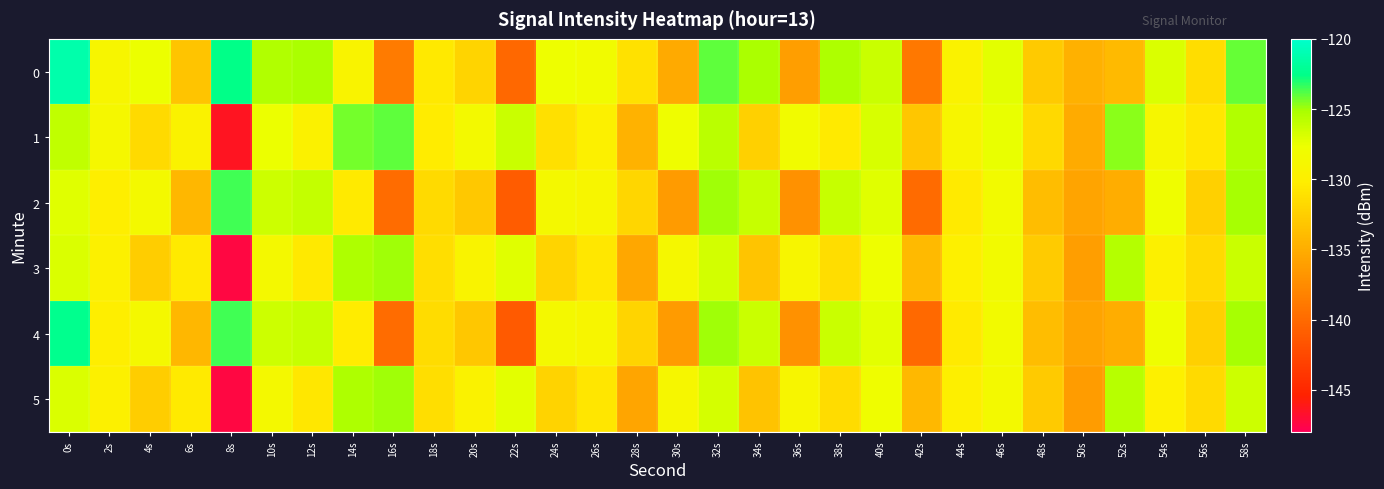

Reading left to right, transcribe all the data shown in this chart.

0: 0s=-121.3	2s=-129.1	4s=-127.6	6s=-133.3	8s=-122.6	10s=-125.4	12s=-125.2	14s=-129.4	16s=-138.8	18s=-130.6	20s=-132.0	22s=-140.1	24s=-127.7	26s=-128.1	28s=-131.1	30s=-135.3	32s=-124.0	34s=-125.2	36s=-136.2	38s=-125.3	40s=-126.2	42s=-139.0	44s=-129.5	46s=-127.3	48s=-132.8	50s=-134.7	52s=-134.1	54s=-126.9	56s=-131.4	58s=-124.1
1: 0s=-126.0	2s=-128.8	4s=-131.6	6s=-129.5	8s=-146.4	10s=-127.6	12s=-129.7	14s=-124.3	16s=-124.0	18s=-130.3	20s=-128.5	22s=-126.3	24s=-131.2	26s=-129.8	28s=-134.6	30s=-127.9	32s=-125.7	34s=-132.4	36s=-128.1	38s=-130.5	40s=-126.8	42s=-133.2	44s=-129.0	46s=-127.5	48s=-131.8	50s=-135.2	52s=-124.6	54s=-128.9	56s=-130.7	58s=-125.4
2: 0s=-127.2	2s=-130.1	4s=-128.5	6s=-134.3	8s=-123.6	10s=-126.4	12s=-126.1	14s=-130.4	16s=-139.8	18s=-131.6	20s=-133.0	22s=-141.1	24s=-128.7	26s=-129.1	28s=-132.0	30s=-136.3	32s=-125.0	34s=-126.2	36s=-137.1	38s=-126.2	40s=-127.2	42s=-140.0	44s=-130.4	46s=-128.3	48s=-133.8	50s=-135.7	52s=-135.0	54s=-127.9	56s=-132.4	58s=-125.1
3: 0s=-126.9	2s=-129.8	4s=-132.6	6s=-130.4	8s=-147.4	10s=-128.6	12s=-130.6	14s=-125.3	16s=-125.0	18s=-131.3	20s=-129.4	22s=-127.2	24s=-132.1	26s=-130.7	28s=-135.5	30s=-128.8	32s=-126.6	34s=-133.3	36s=-129.0	38s=-131.4	40s=-127.7	42s=-134.1	44s=-129.9	46s=-128.4	48s=-132.7	50s=-136.1	52s=-125.5	54s=-129.8	56s=-131.6	58s=-126.3
4: 0s=-122.3	2s=-130.1	4s=-128.6	6s=-134.3	8s=-123.6	10s=-126.4	12s=-126.2	14s=-130.4	16s=-139.8	18s=-131.6	20s=-133.0	22s=-141.1	24s=-128.7	26s=-129.1	28s=-132.1	30s=-136.3	32s=-125.0	34s=-126.2	36s=-137.2	38s=-126.3	40s=-127.2	42s=-140.0	44s=-130.5	46s=-128.3	48s=-133.8	50s=-135.7	52s=-135.1	54s=-127.9	56s=-132.4	58s=-125.1
5: 0s=-127.0	2s=-129.8	4s=-132.6	6s=-130.5	8s=-147.4	10s=-128.6	12s=-130.7	14s=-125.3	16s=-125.0	18s=-131.3	20s=-129.5	22s=-127.3	24s=-132.2	26s=-130.8	28s=-135.6	30s=-128.9	32s=-126.7	34s=-133.4	36s=-129.1	38s=-131.5	40s=-127.8	42s=-134.2	44s=-130.0	46s=-128.5	48s=-132.8	50s=-136.2	52s=-125.6	54s=-129.9	56s=-131.7	58s=-126.4